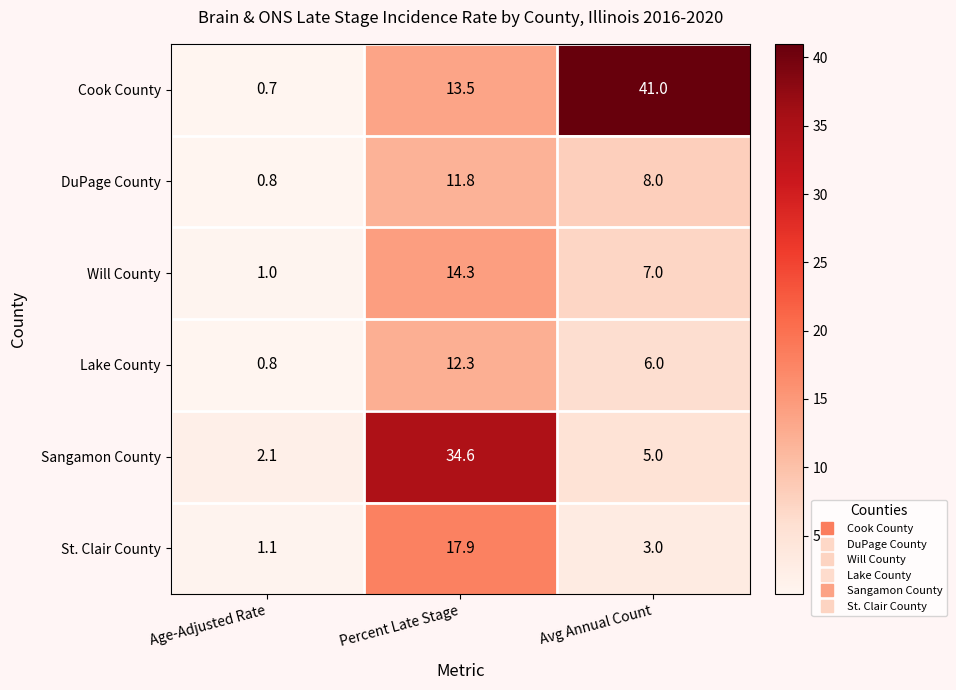

What is the difference between the highest and lowest values at Percent Late Stage?

22.8